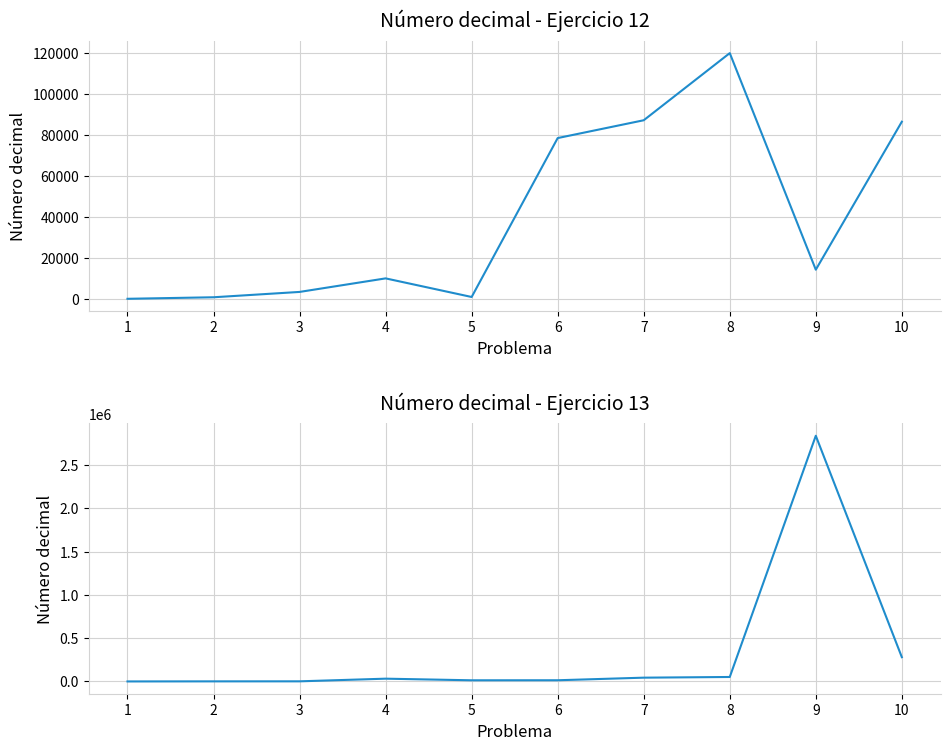

List the labels in order of Número decimal (Ej12) value, largest first.

8, 7, 10, 6, 9, 4, 3, 5, 2, 1